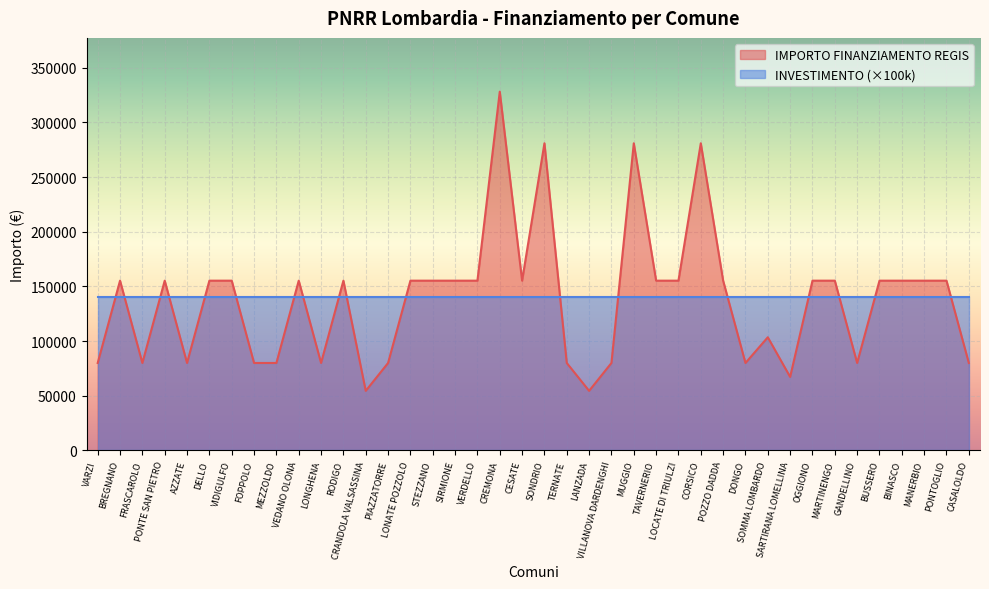

How many points are lower than both their immediate neighbors (excluding endpoints)?

9